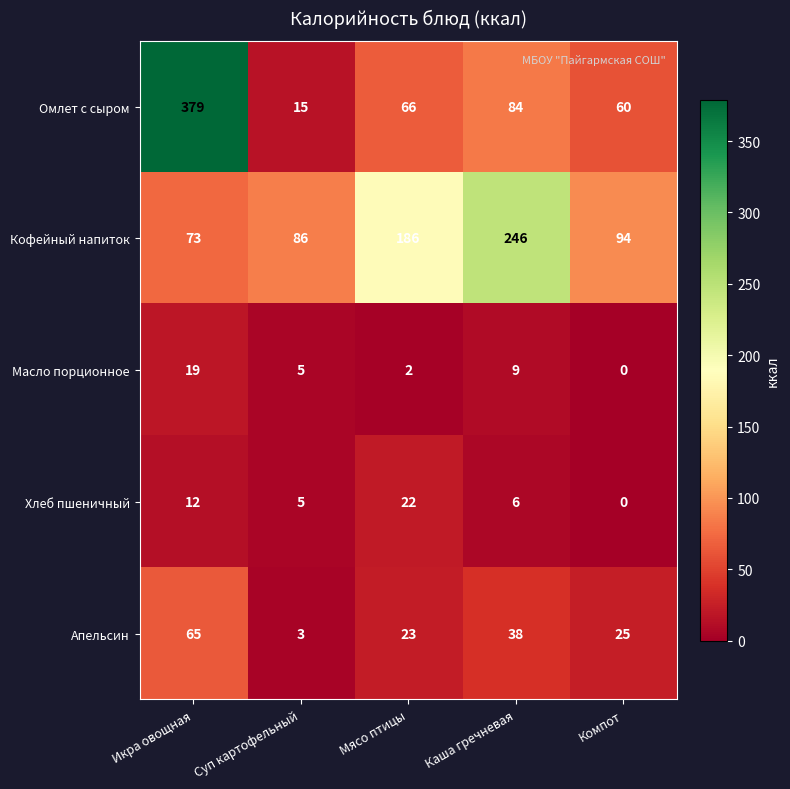

What is the difference between the second highest and minimum values in the Кофейный напиток series?

113